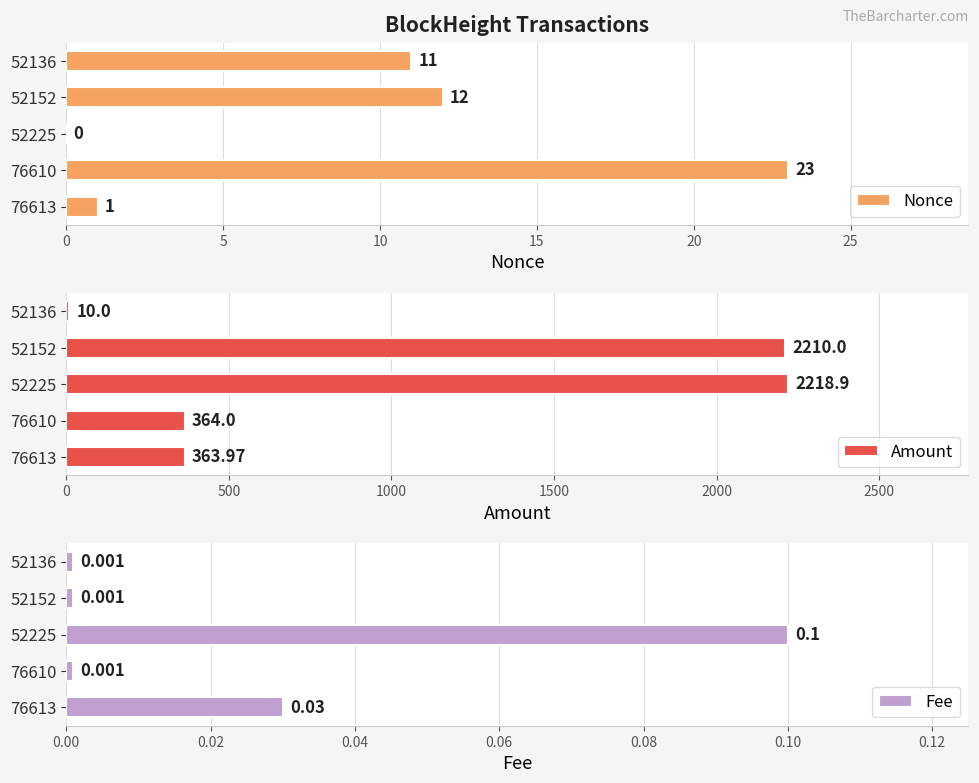

How many bars are there in each group?

3